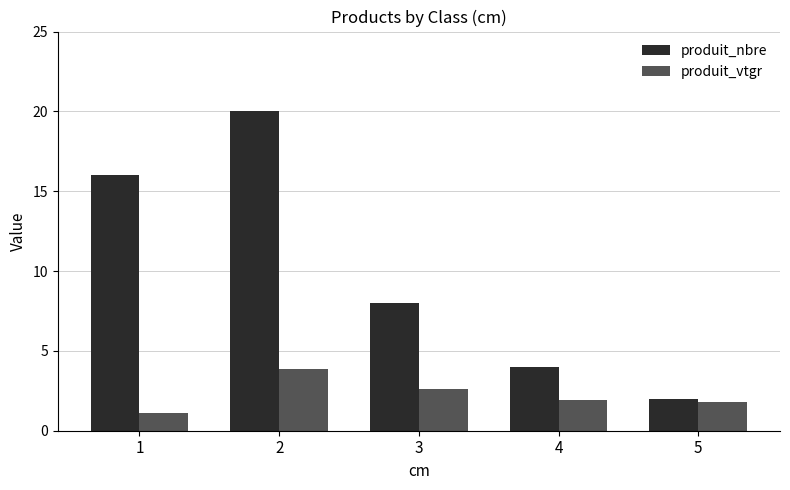

At which label is produit_nbre closest to 11?

3